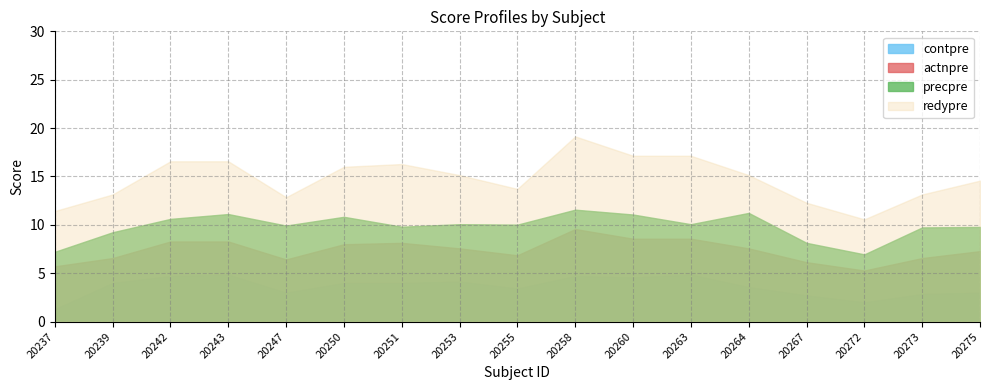

What are all the series names shown in the legend?

contpre, actnpre, precpre, redypre